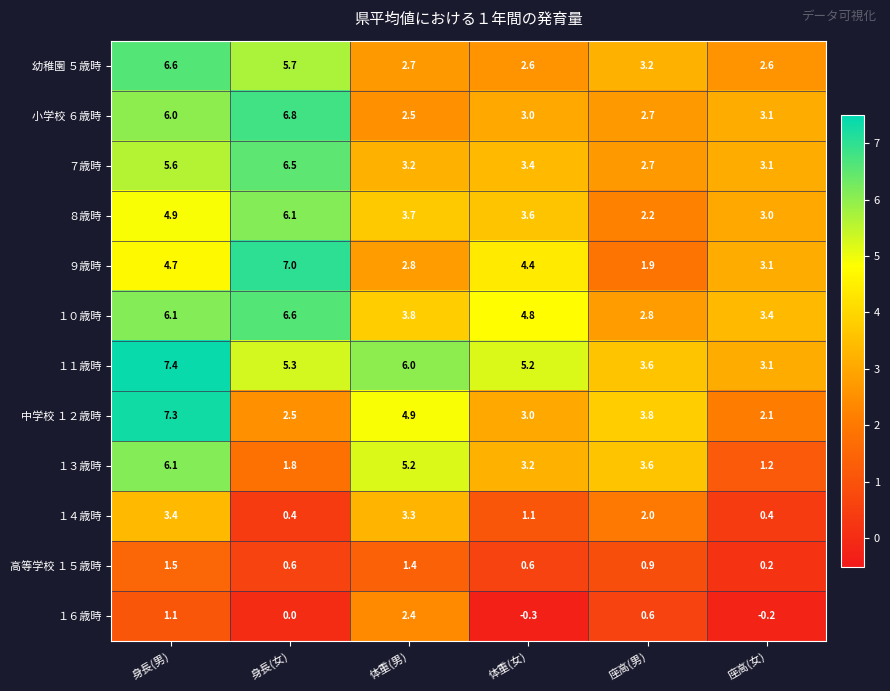

Which label corresponds to the largest value in the chart?

身長(男)